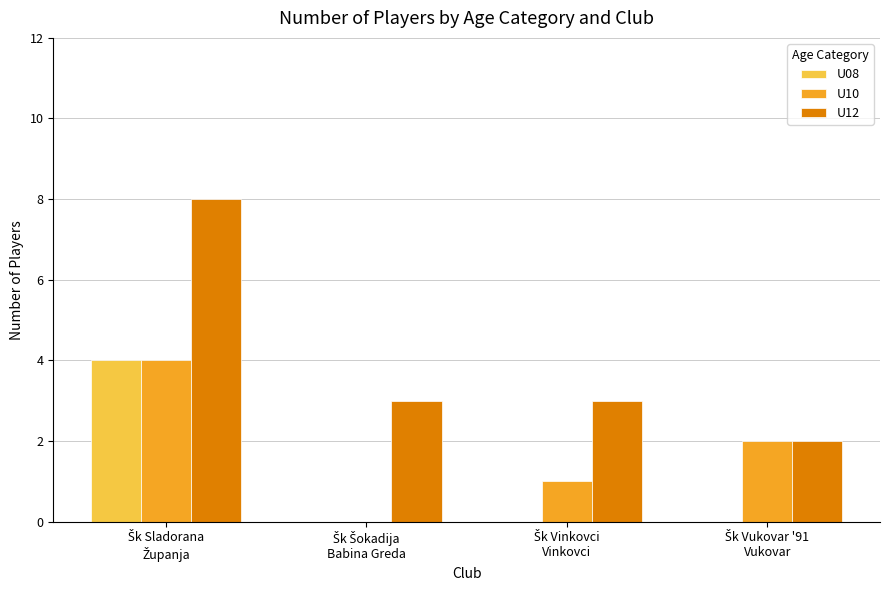

What is the sum of all U10 values?

7